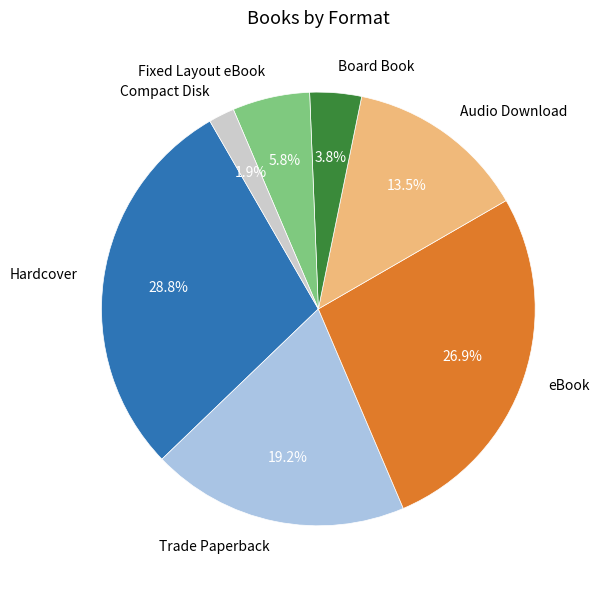

Which category has the smallest portion of the pie?

Compact Disk